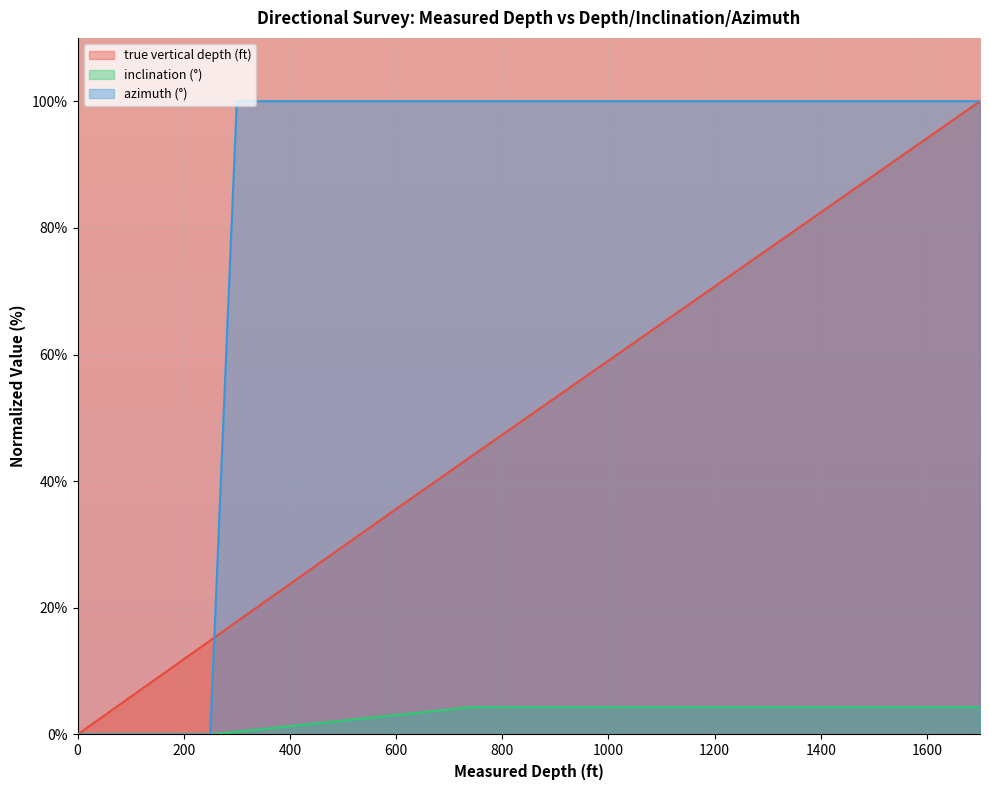

Rank the categories by azimuth (°) value from highest to lowest.

300, 400, 500, 600, 700, 741.55, 800, 900, 1000, 1100, 1200, 1300, 1400, 1500, 1600, 1700, 0, 100, 200, 250